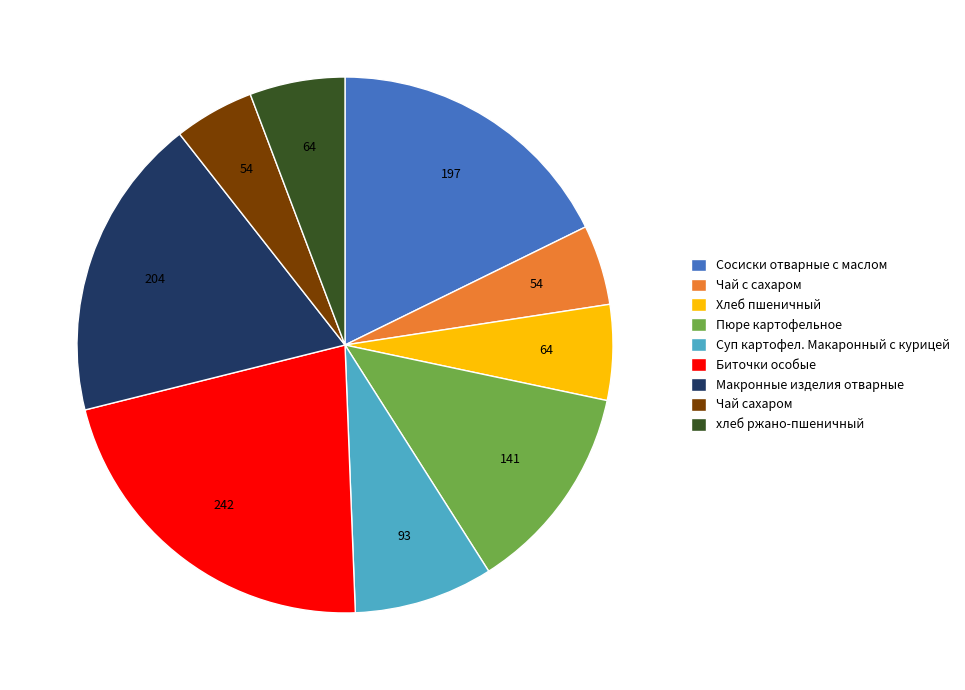

Does any single category account for the majority?

No